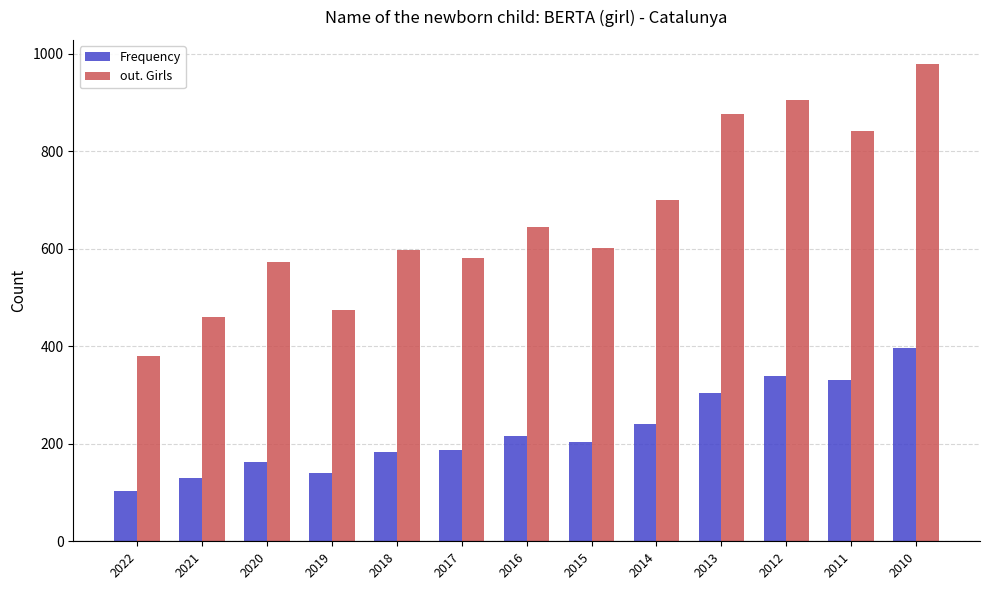

List the series in order of their peak value, highest first.

out. Girls, Frequency